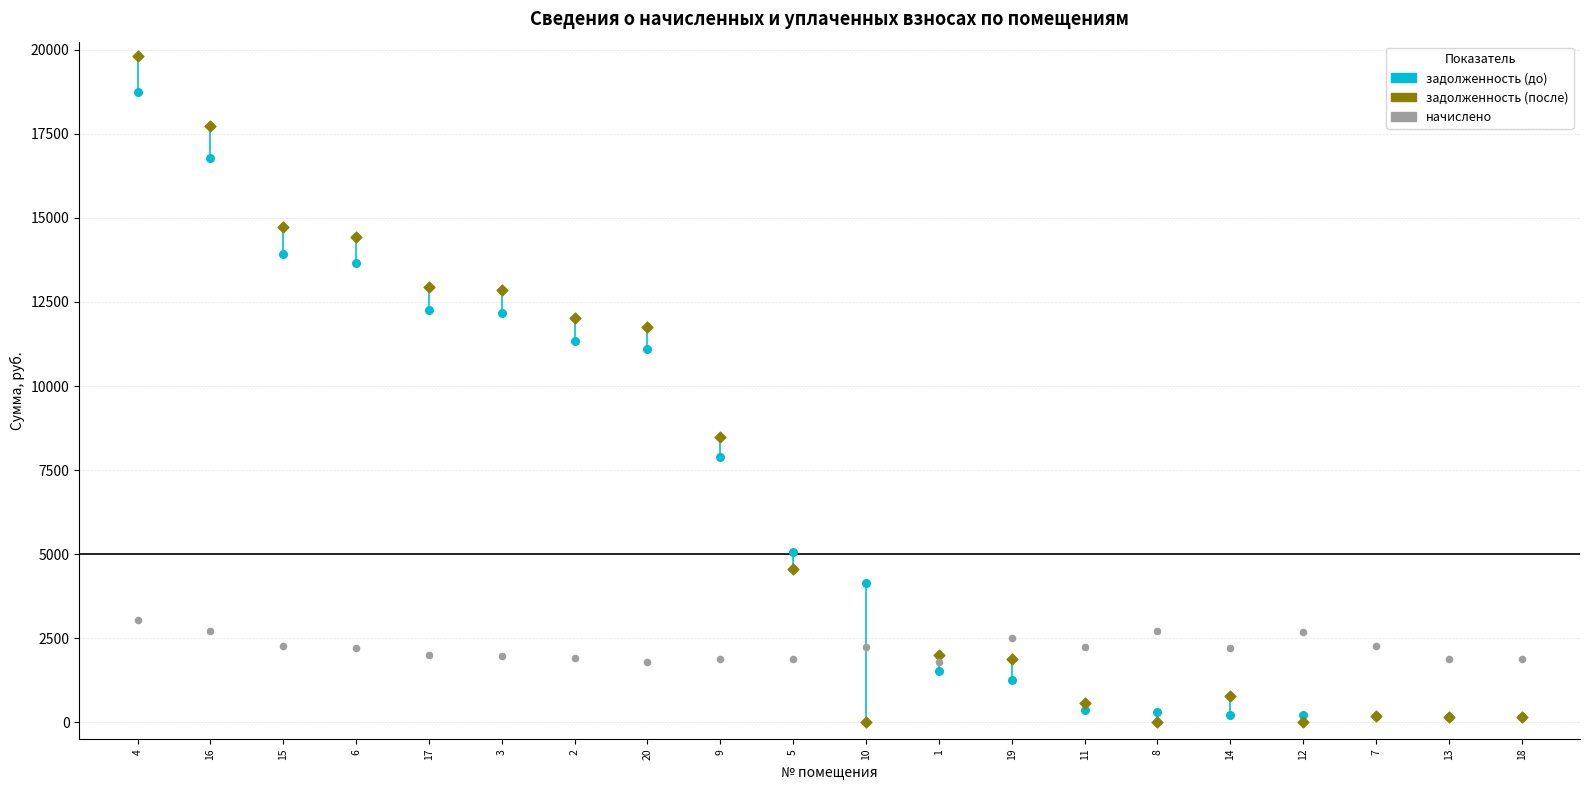

In the задолженность (до) series, what Y value is closest to 9449?

7894.3